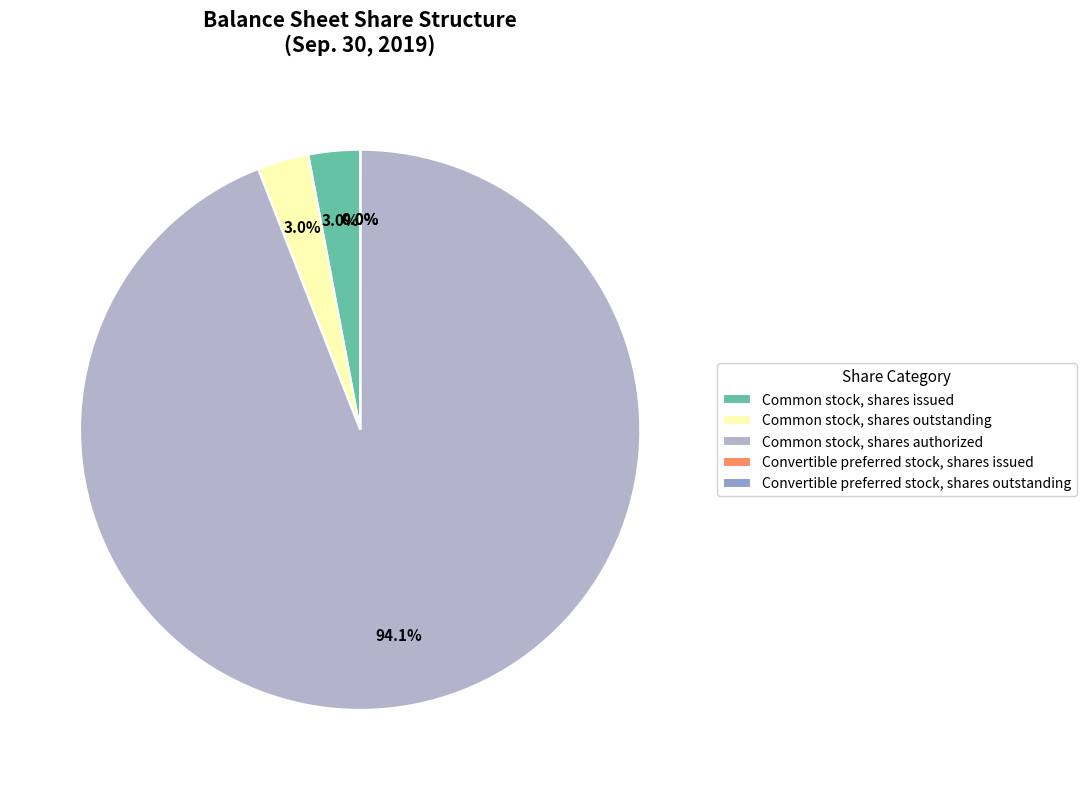

Is there a majority slice in this chart?

Yes